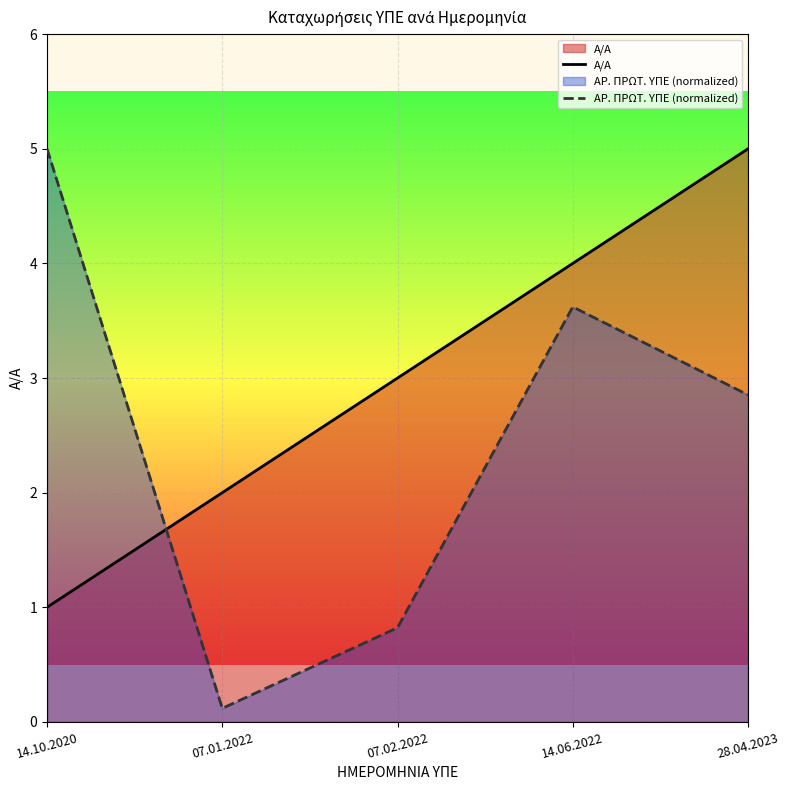

List the series in order of their overall mean, highest first.

Α/Α, ΑΡ. ΠΡΩΤ. ΥΠΕ (normalized)